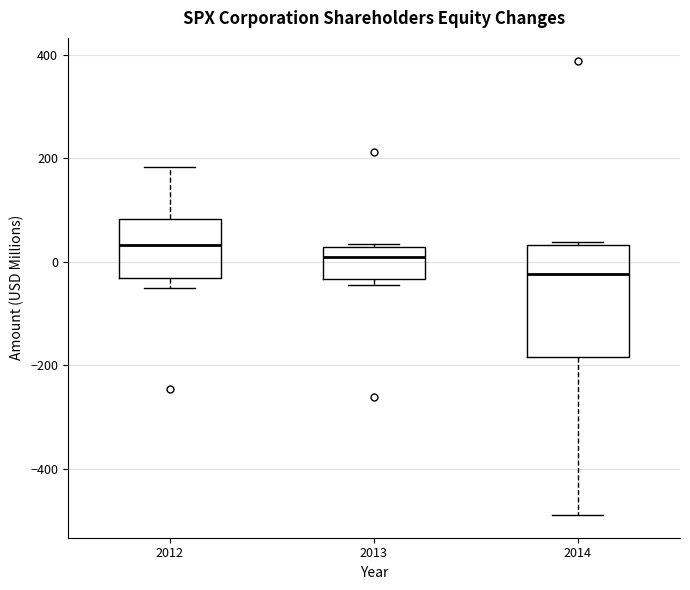

Comparing the boxes themselves (not the whiskers), which one is the tallest?

2014